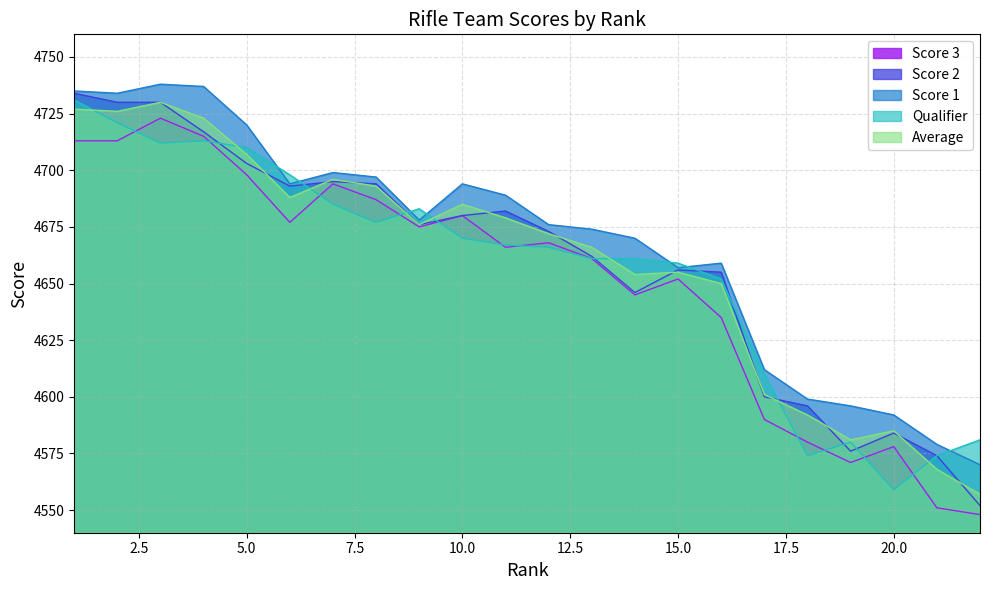

Rank the series at 14 from highest to lowest value.

Score 1, Qualifier, Average, Score 2, Score 3